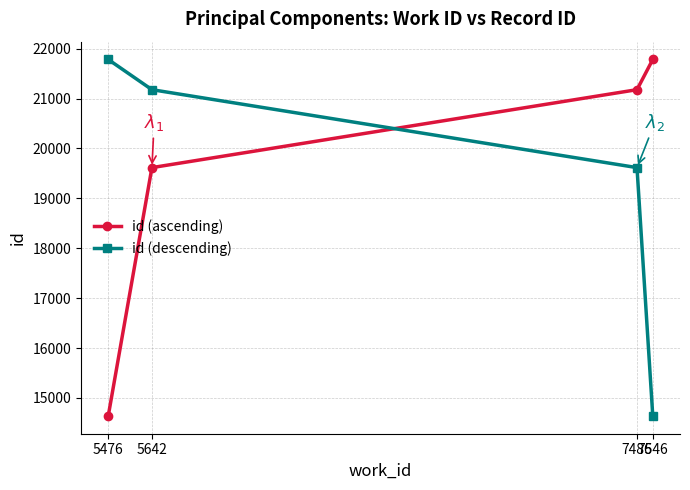

What value does the id (descending) series have at 5642, to the nearest 100?

21200